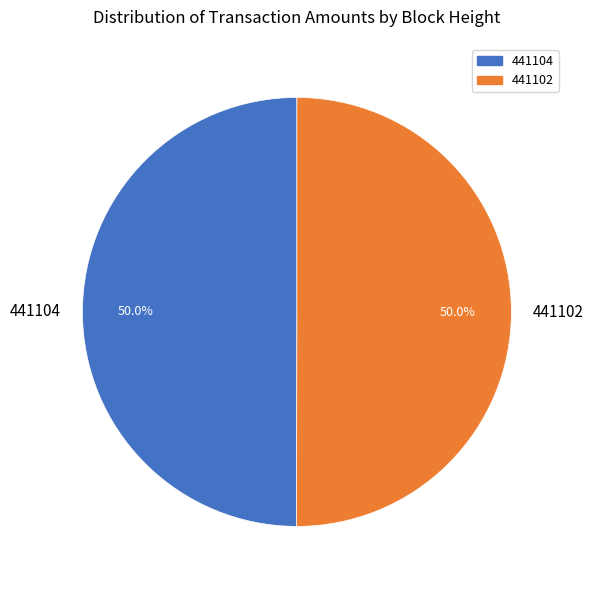

To the nearest percent, what percentage of the pie is 441102?

50%